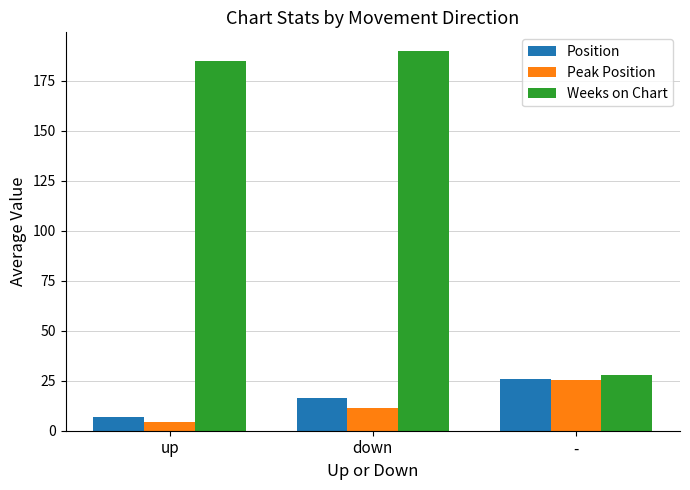

At which category does the chart reach its minimum across all series?

up